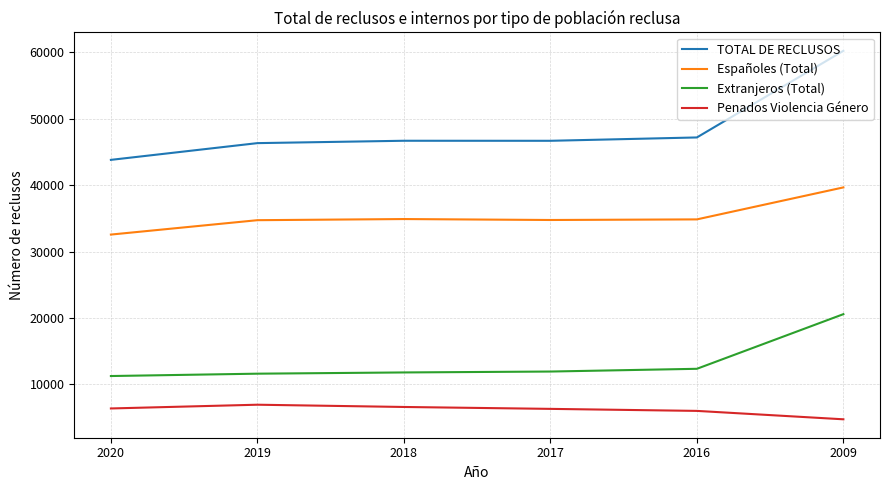

Is the value of Españoles (Total) at 2009 greater than the value of Penados Violencia Género at 2019?

Yes